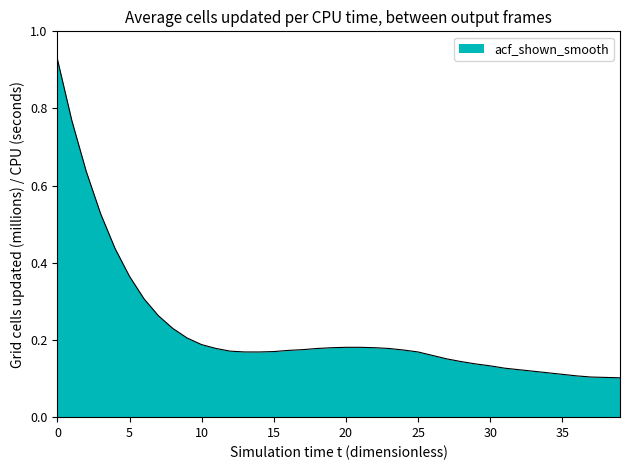

How many lines are shown in the chart?

1